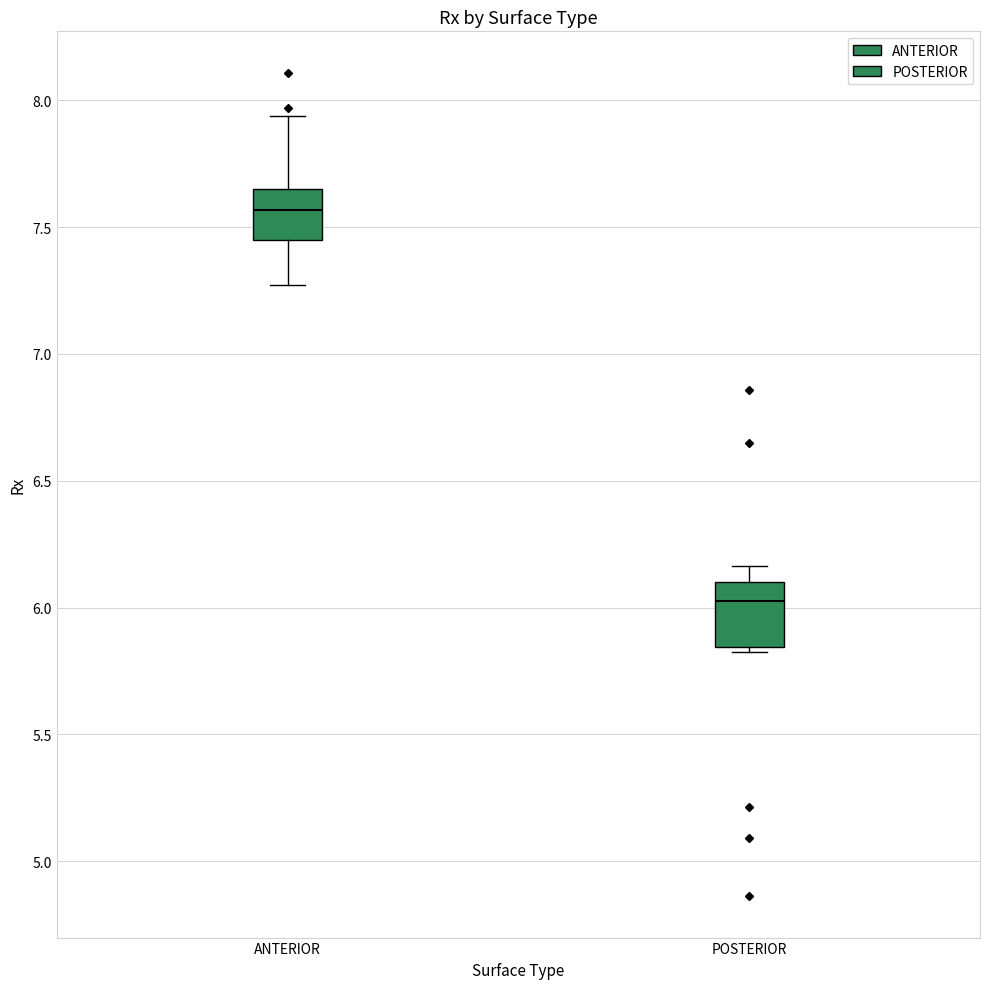

Which box's median line is the highest?

ANTERIOR